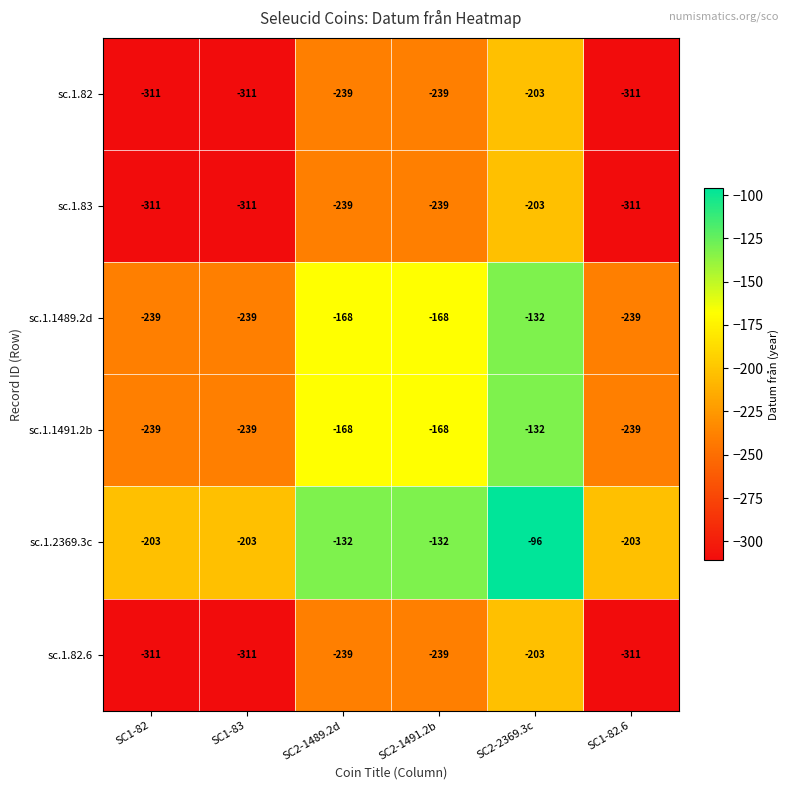

What is the difference between the highest and lowest values at SC1-82?

108